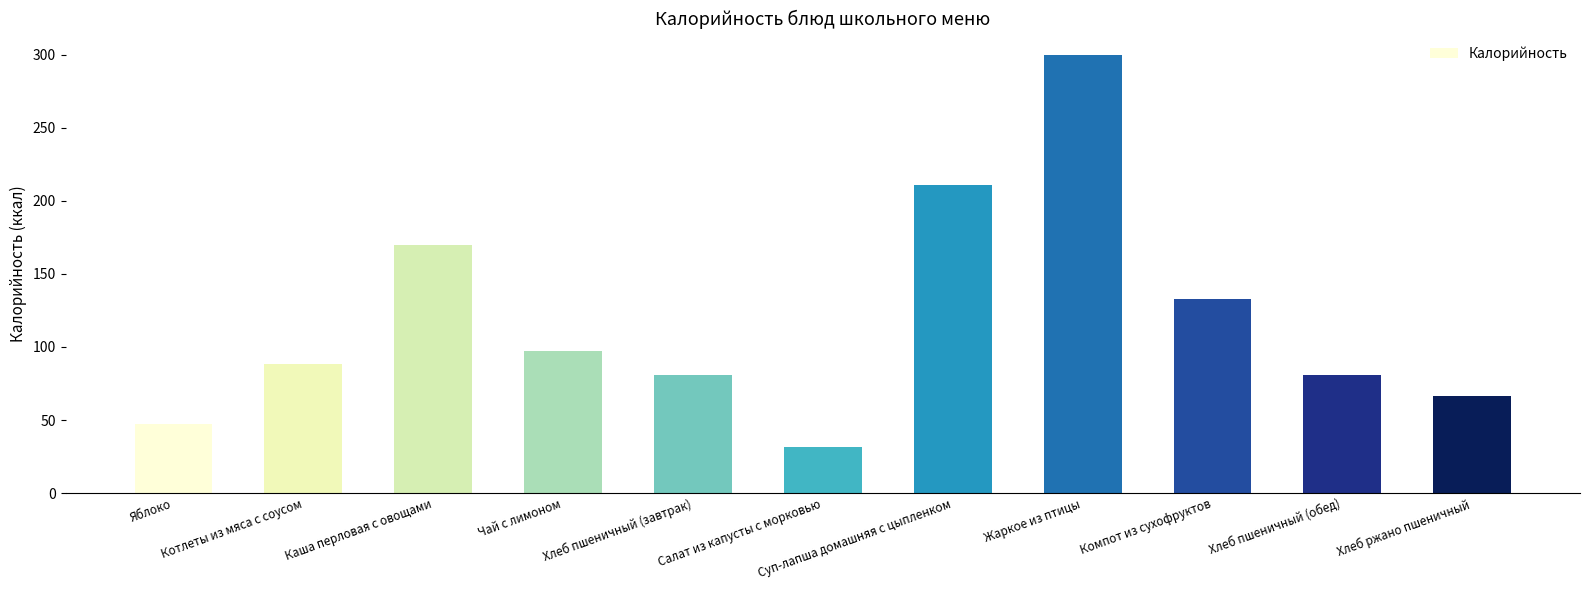

Reading left to right, transcribe all the data shown in this chart.

Яблоко=47.0	Котлеты из мяса с соусом=88.6	Каша перловая с овощами=169.5	Чай с лимоном=97.0	Хлеб пшеничный (завтрак)=81.0	Салат из капусты с морковью=31.7	Суп-лапша домашняя с цыпленком=210.9	Жаркое из птицы=299.5	Компот из сухофруктов=132.8	Хлеб пшеничный (обед)=81.0	Хлеб ржано пшеничный=66.6